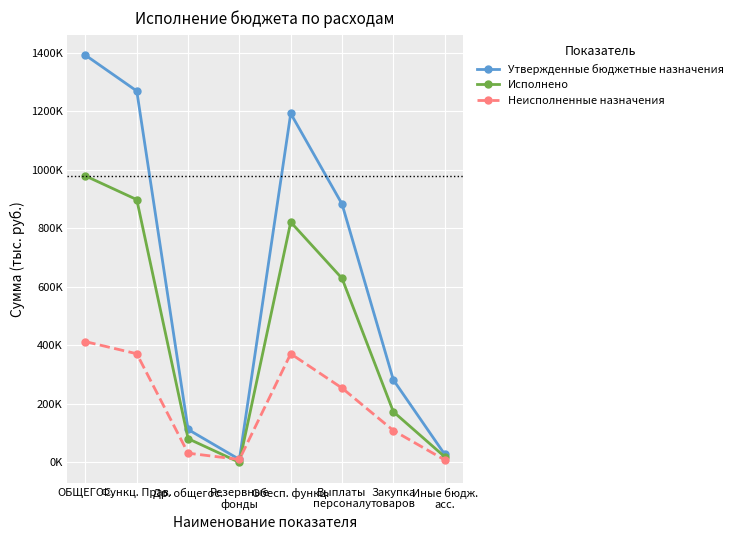

At which label does Неисполненные назначения reach its peak?

ОБЩЕГОС.